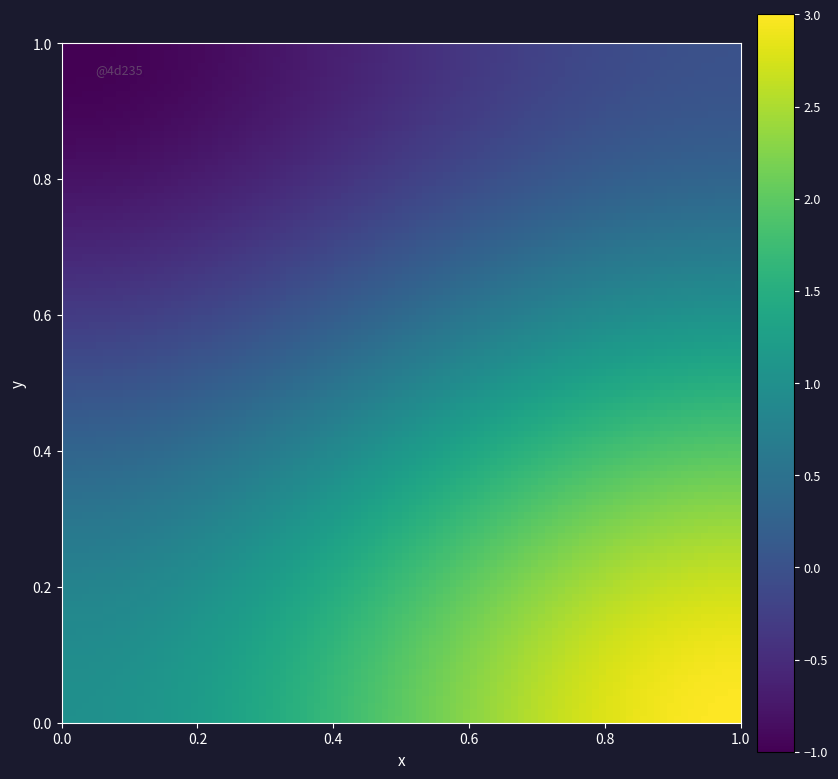

At how many categories does at least one series exceed 0?

2